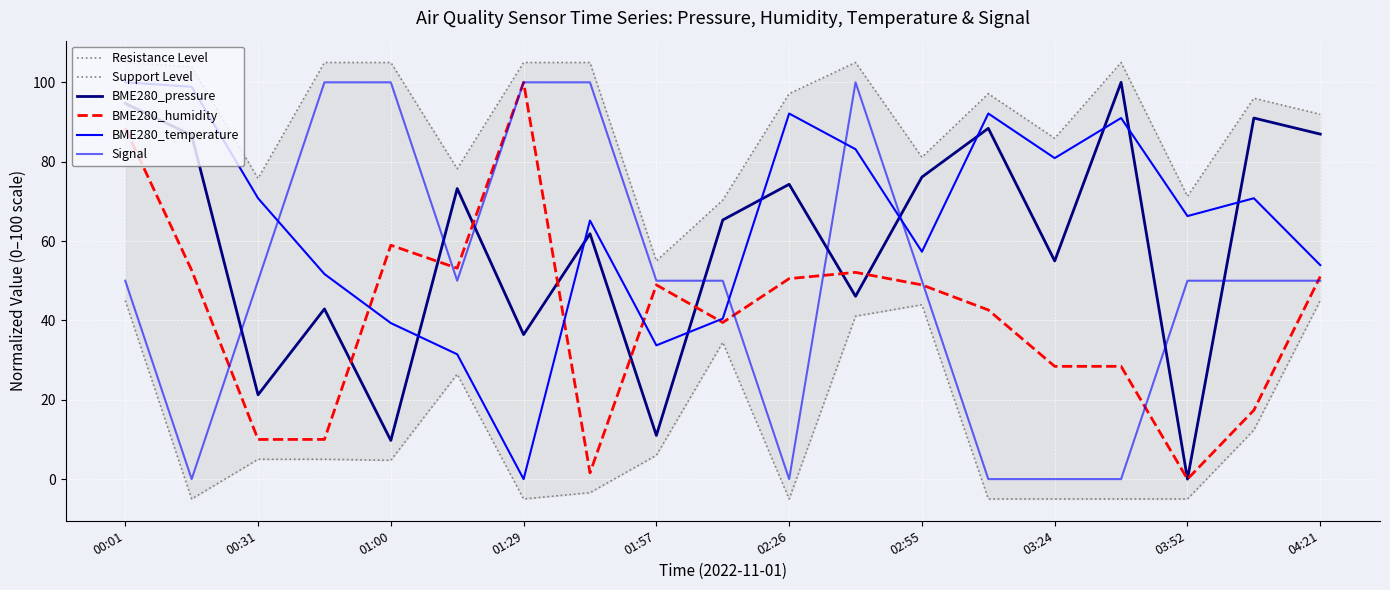

The Support Level series shows 43.9 at 02:55. True or false?

True